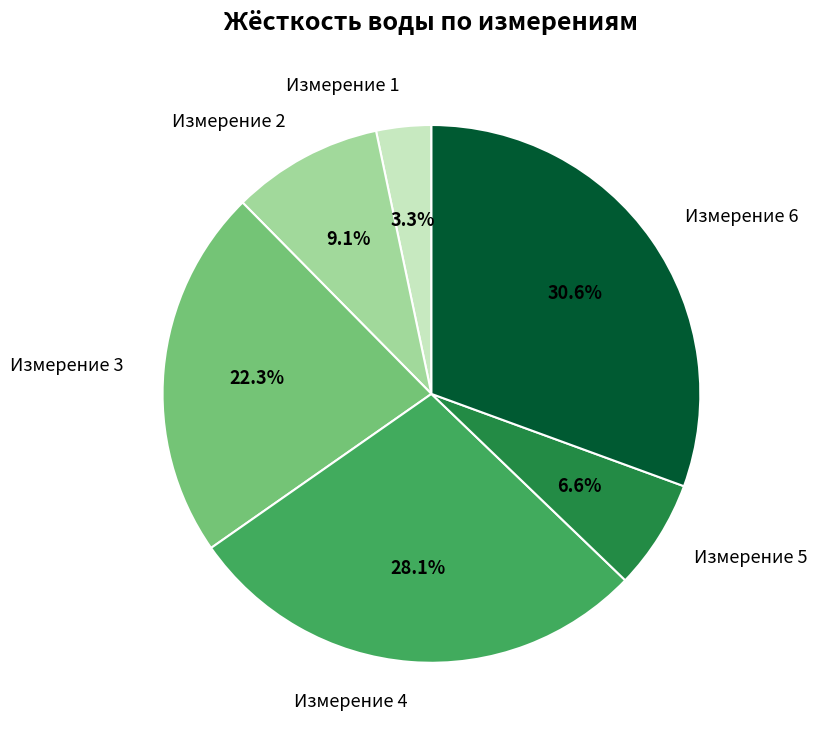

Which has a higher value, Измерение 2 or Измерение 1?

Измерение 2